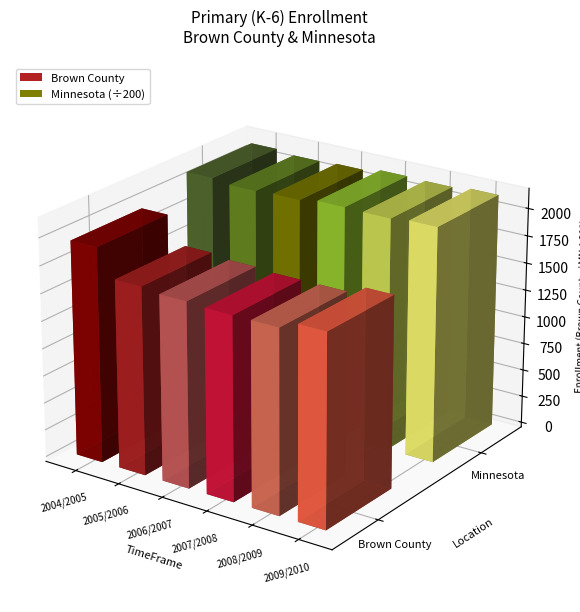

Reading left to right, transcribe all the data shown in this chart.

Brown County: 1961	1714	1687	1671	1671	1745
Minnesota: 421467	416385	418628	424835	423519	427833